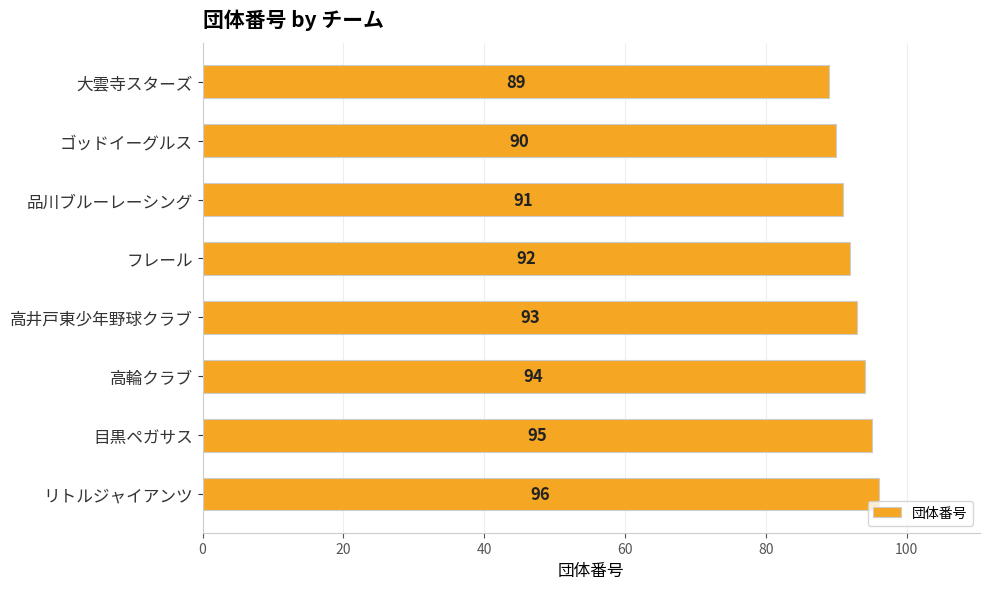

The chart shows a value of 140 at フレール. True or false?

False